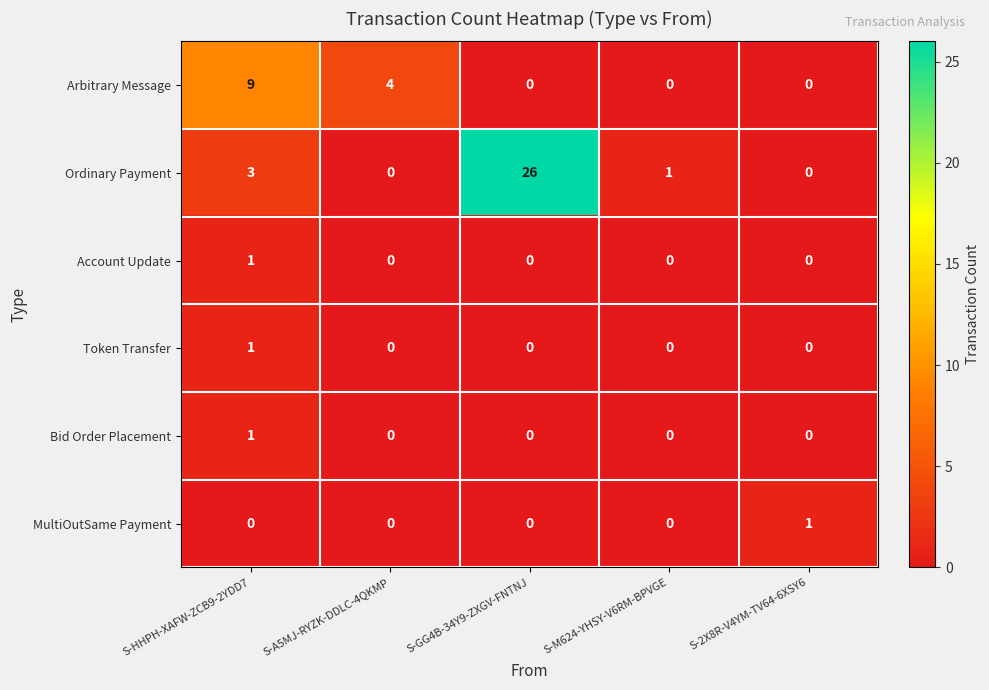

What is the total value across all series at S-A5MJ-RYZK-DDLC-4QKMP?

4